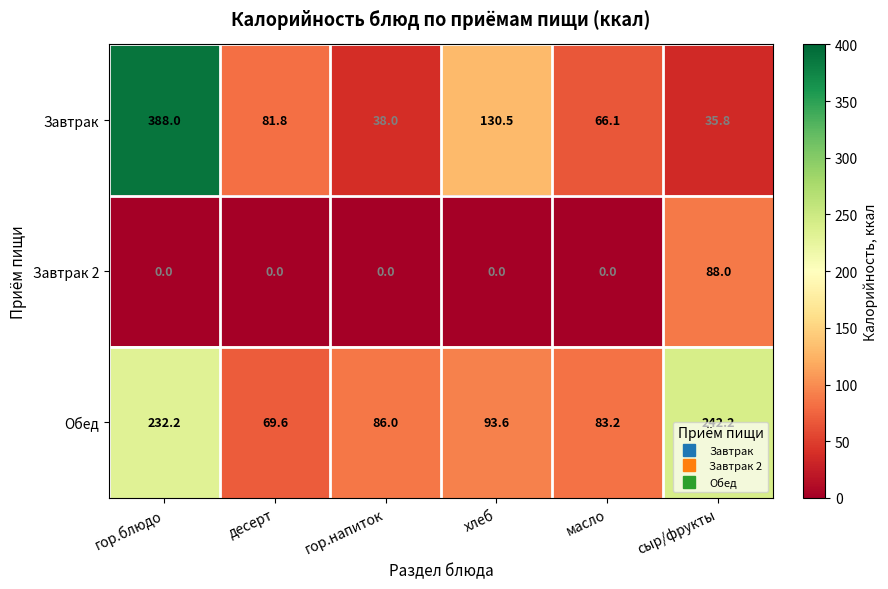

What is the difference between the highest and lowest values at гор.блюдо?

388.0